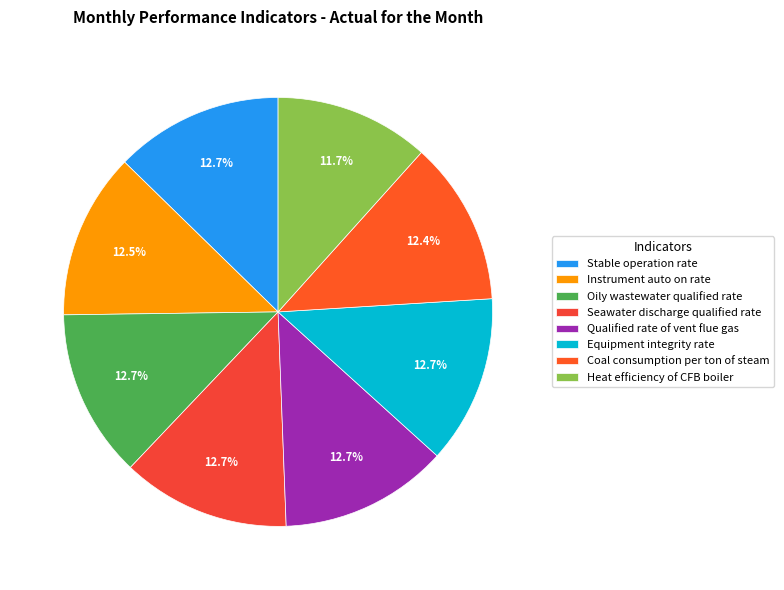

Rank the categories by value from highest to lowest.

Stable operation rate, Oily wastewater qualified rate, Seawater discharge qualified rate, Qualified rate of vent flue gas, Equipment integrity rate, Instrument auto on rate, Coal consumption per ton of steam, Heat efficiency of CFB boiler